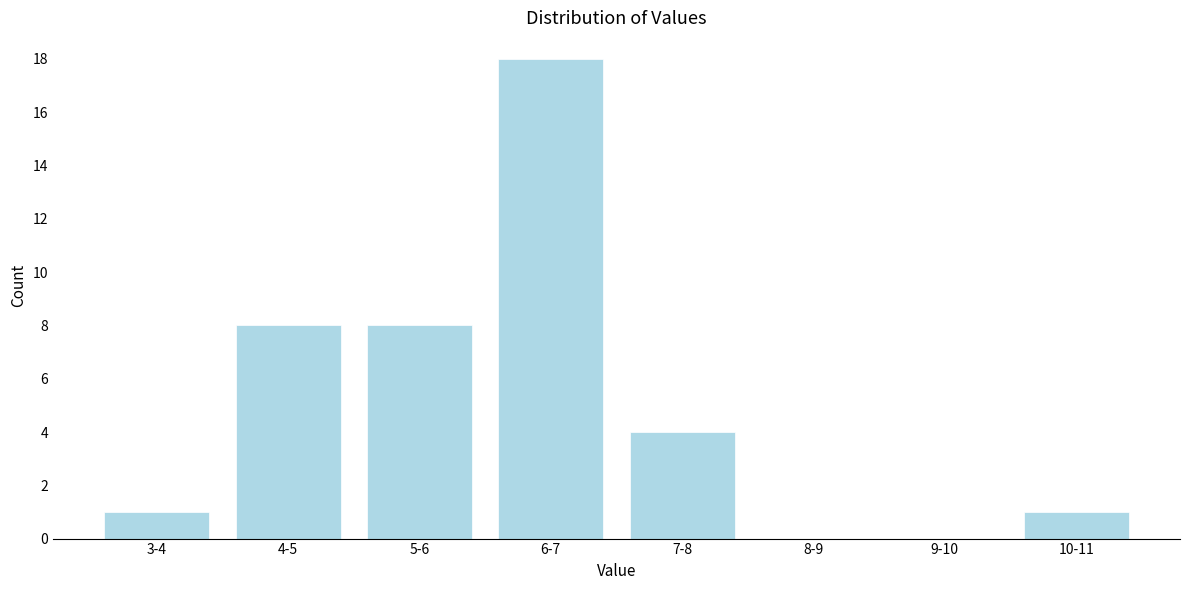

Reading left to right, what are all the values shown in this chart?

3-4=1	4-5=8	5-6=8	6-7=18	7-8=4	8-9=0	9-10=0	10-11=1